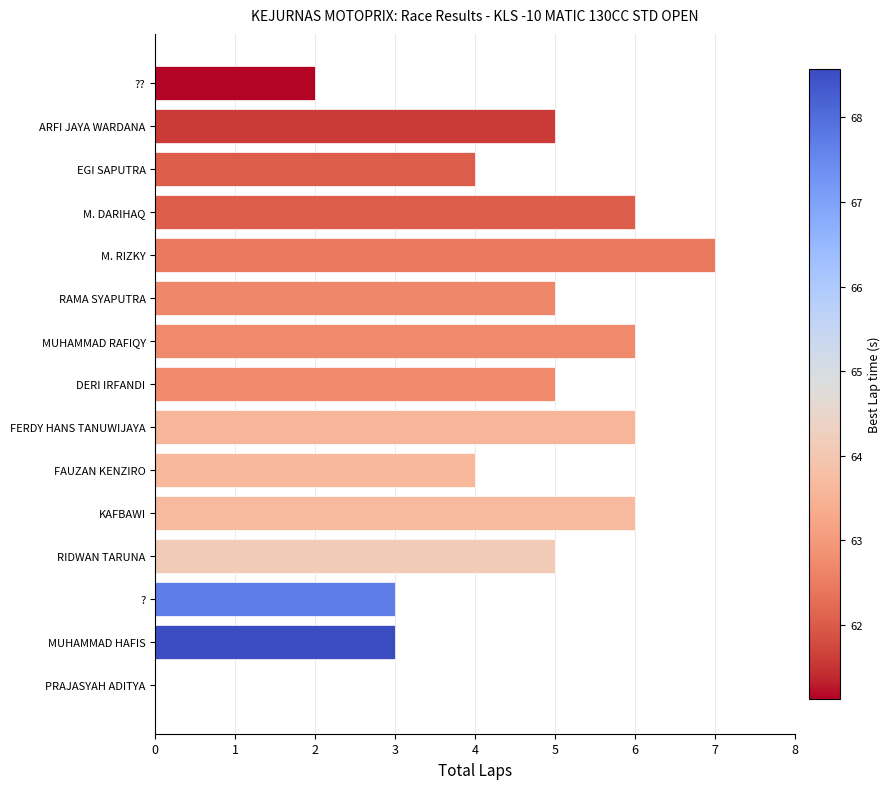

Between RAMA SYAPUTRA and FAUZAN KENZIRO, which is larger?

RAMA SYAPUTRA